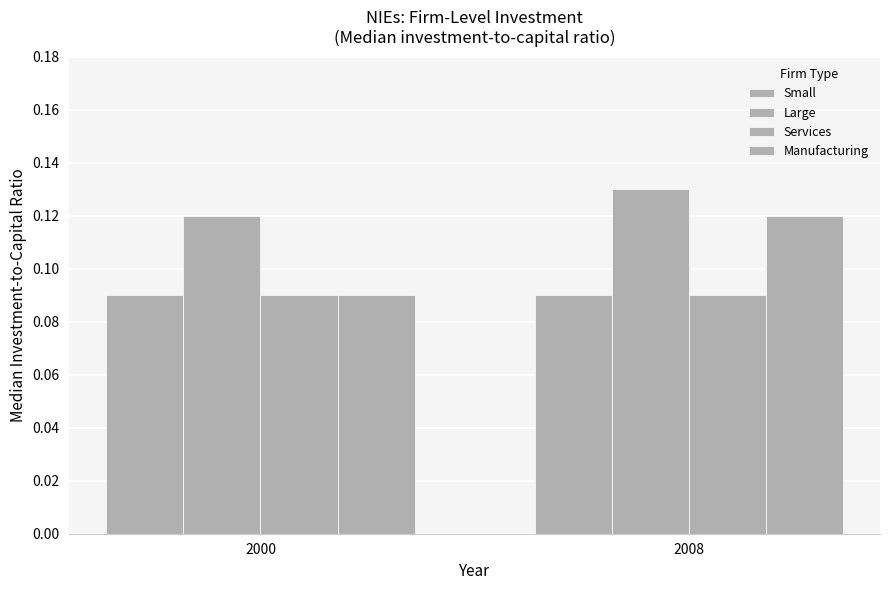

What is the sum of all Manufacturing values?

0.2